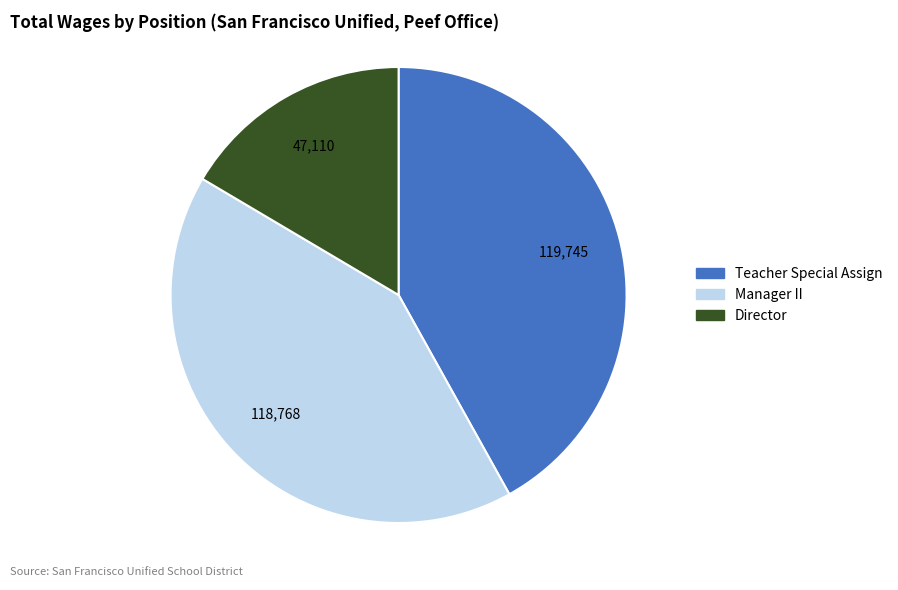

Which slice is the smallest?

Director